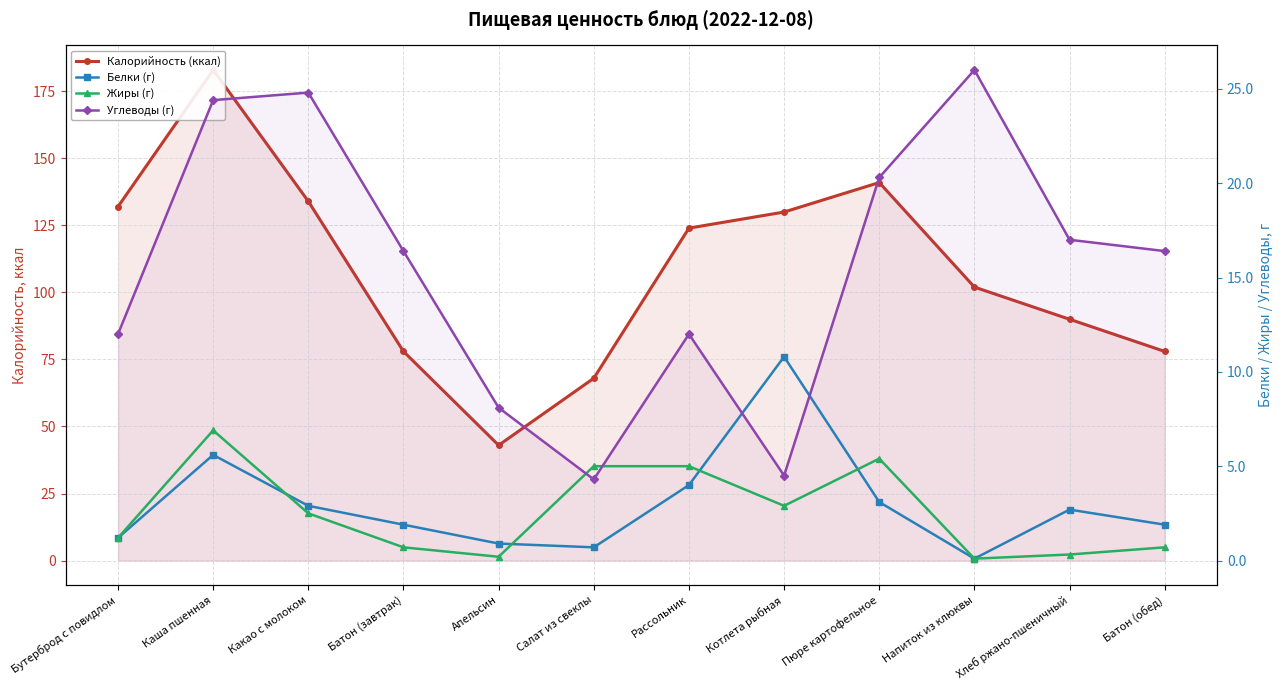

Where is the first local minimum for Углеводы (г)?

Салат из свеклы